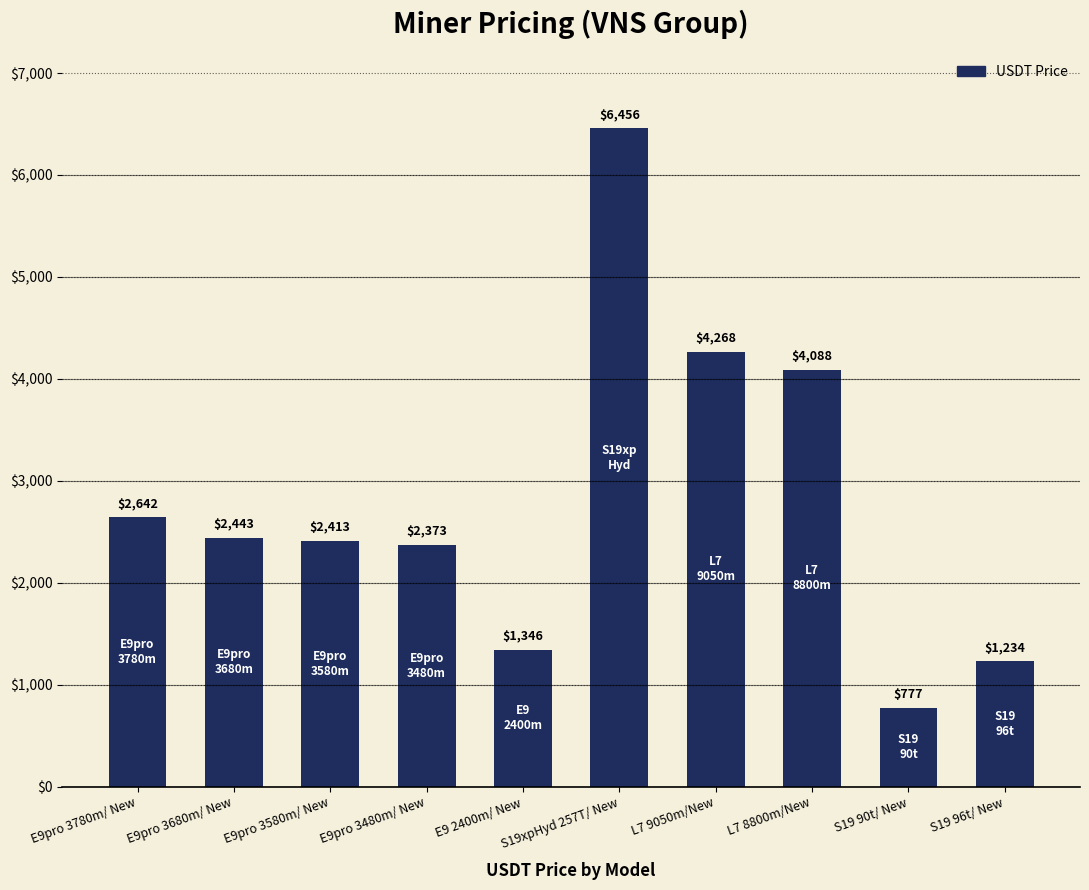

List the labels in order of value, smallest first.

S19 90t/ New, S19 96t/ New, E9 2400m/ New, E9pro 3480m/ New, E9pro 3580m/ New, E9pro 3680m/ New, E9pro 3780m/ New, L7 8800m/New, L7 9050m/New, S19xpHyd 257T/ New